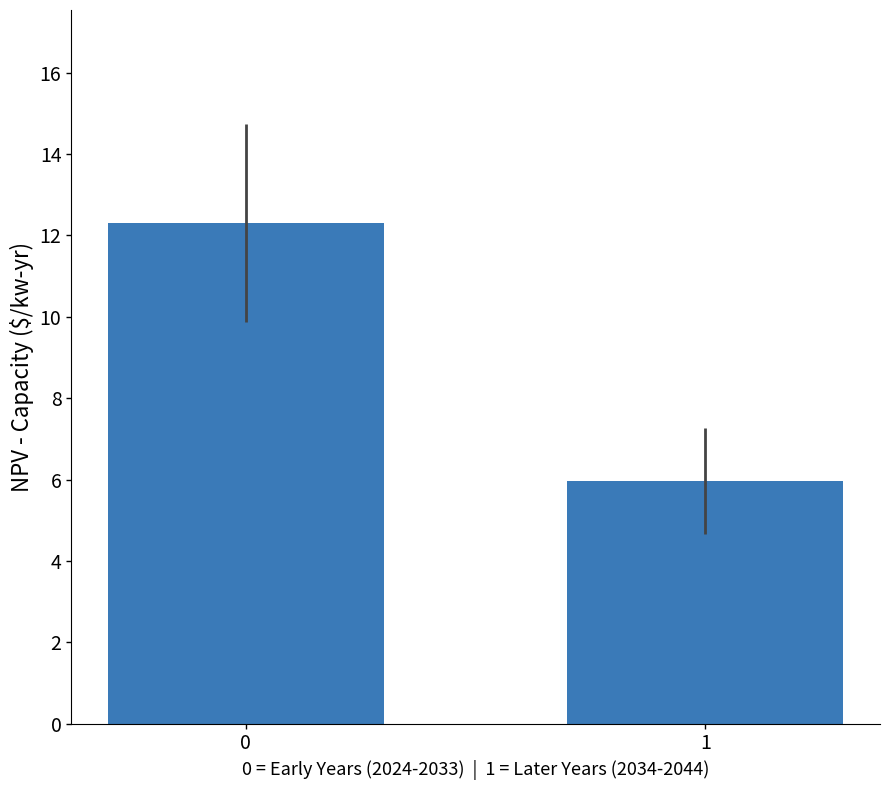

Reading left to right, what are all the values shown in this chart?

0=12.3	1=6.0